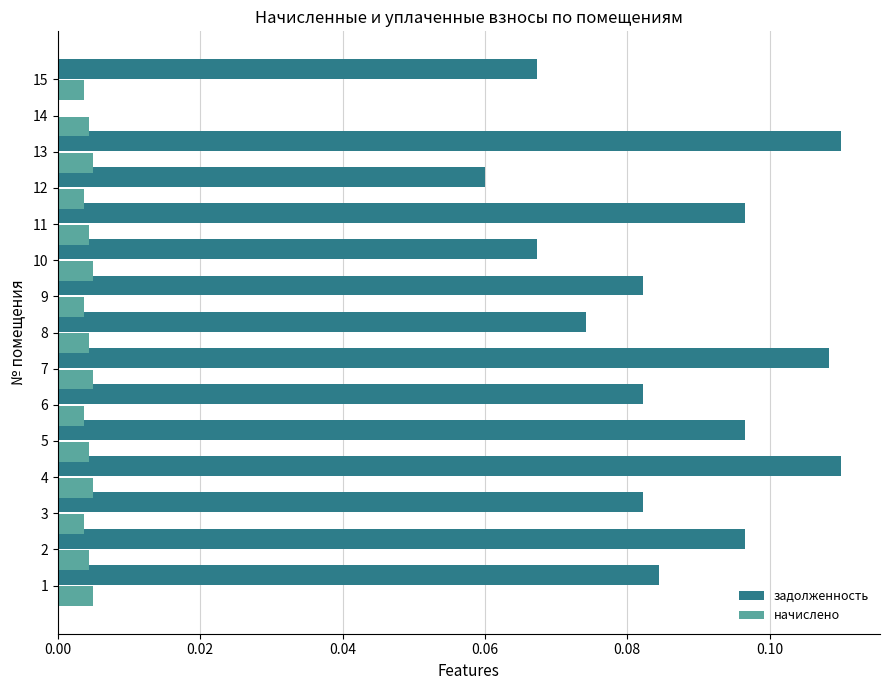

What is the sum of all задолженность values?

1.2